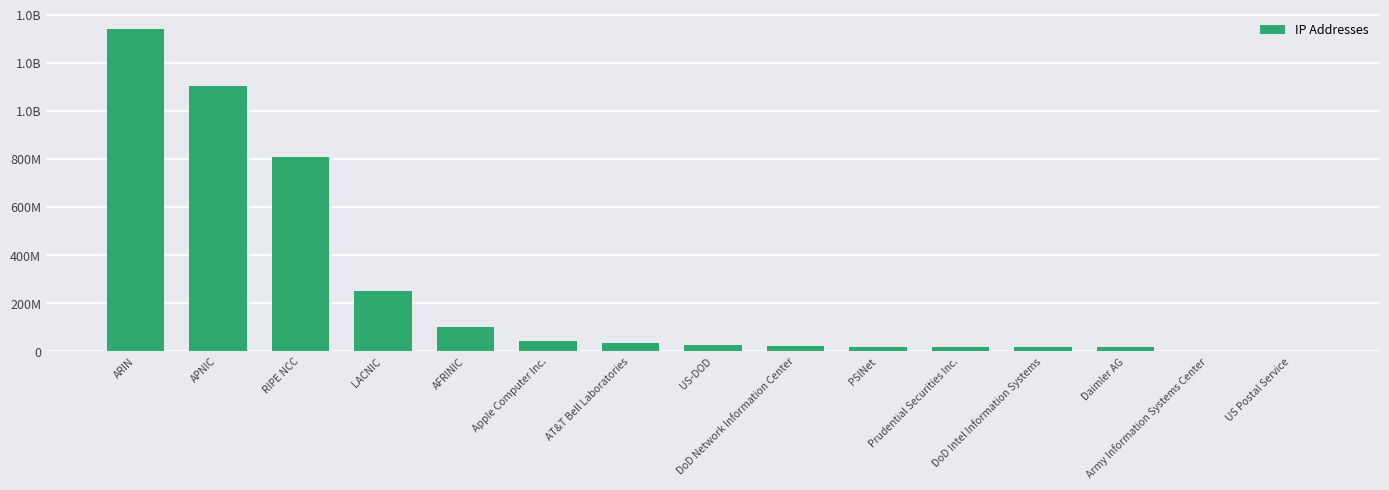

Reading left to right, what are all the values shown in this chart?

1341882670	1104834597	808109861	251987328	102046247	43620864	34772377	26582528	22676992	18218384	16778240	16777216	16777216	1059072	75264